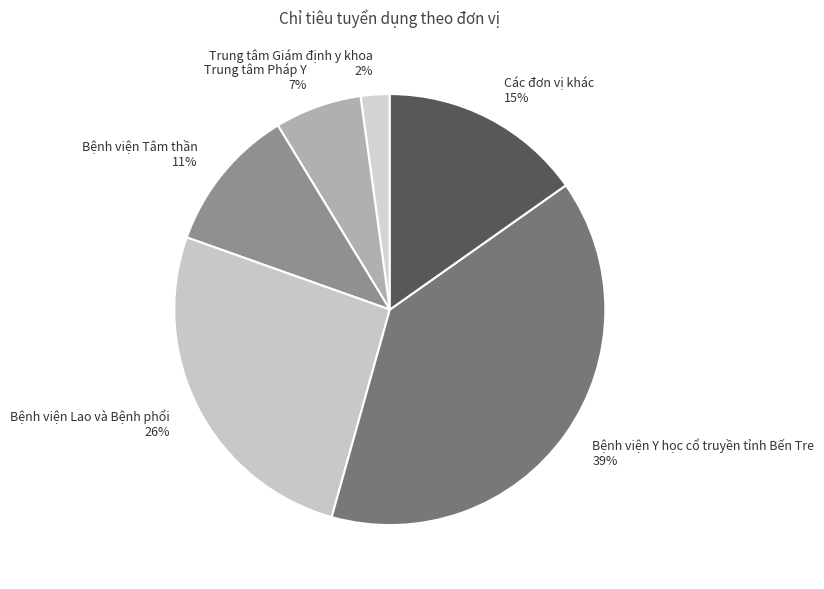

Is there any slice that represents more than half of the pie?

No